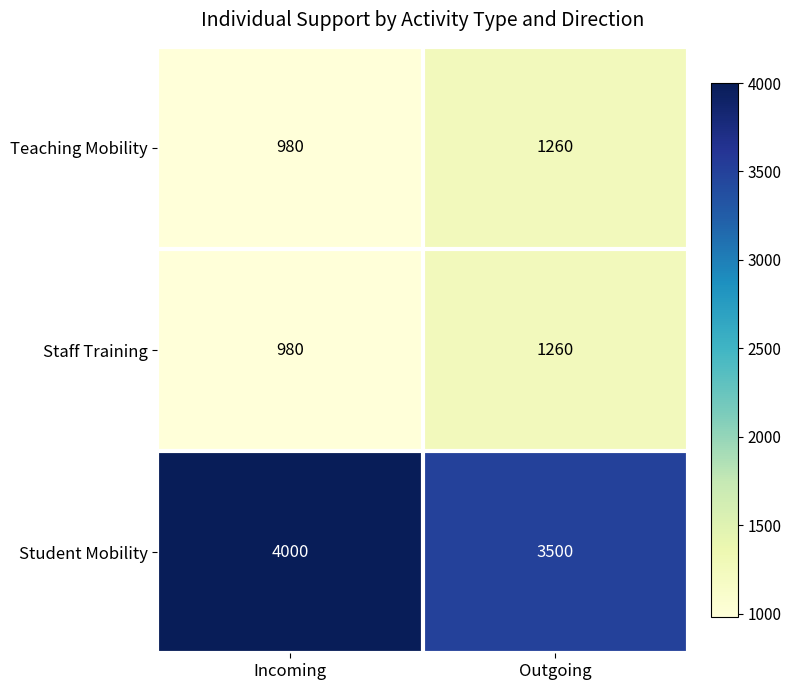

What is the smallest value displayed?

980